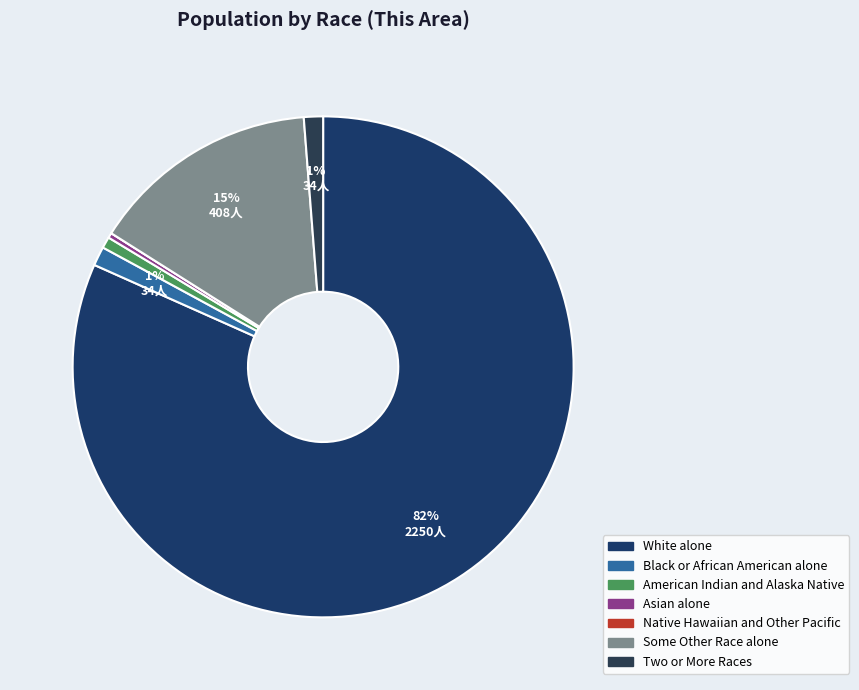

To the nearest percent, what is the average slice percentage?

14%